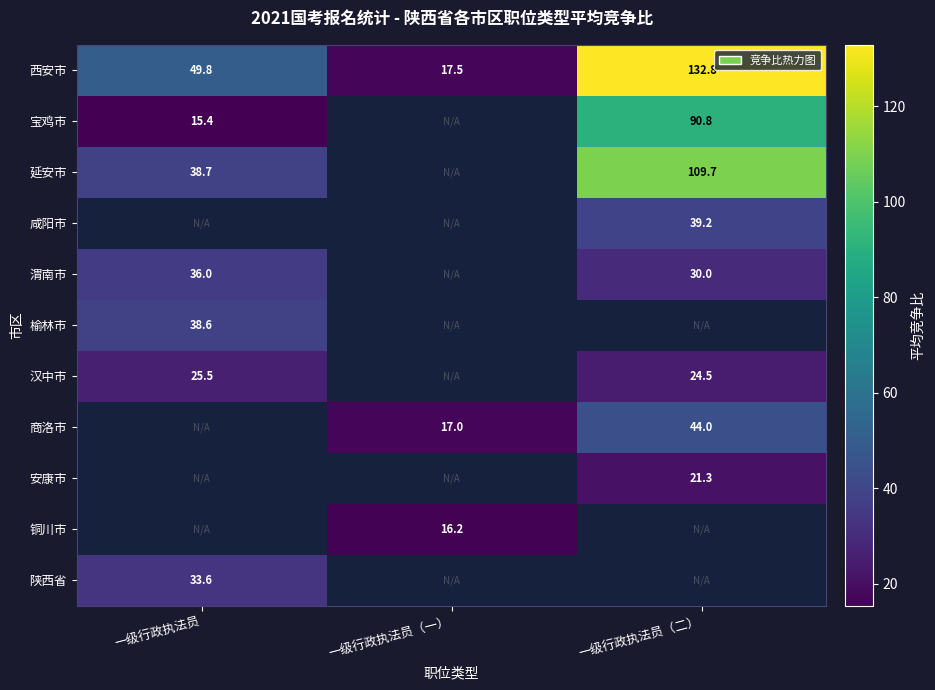

How many data points does each series have?

3